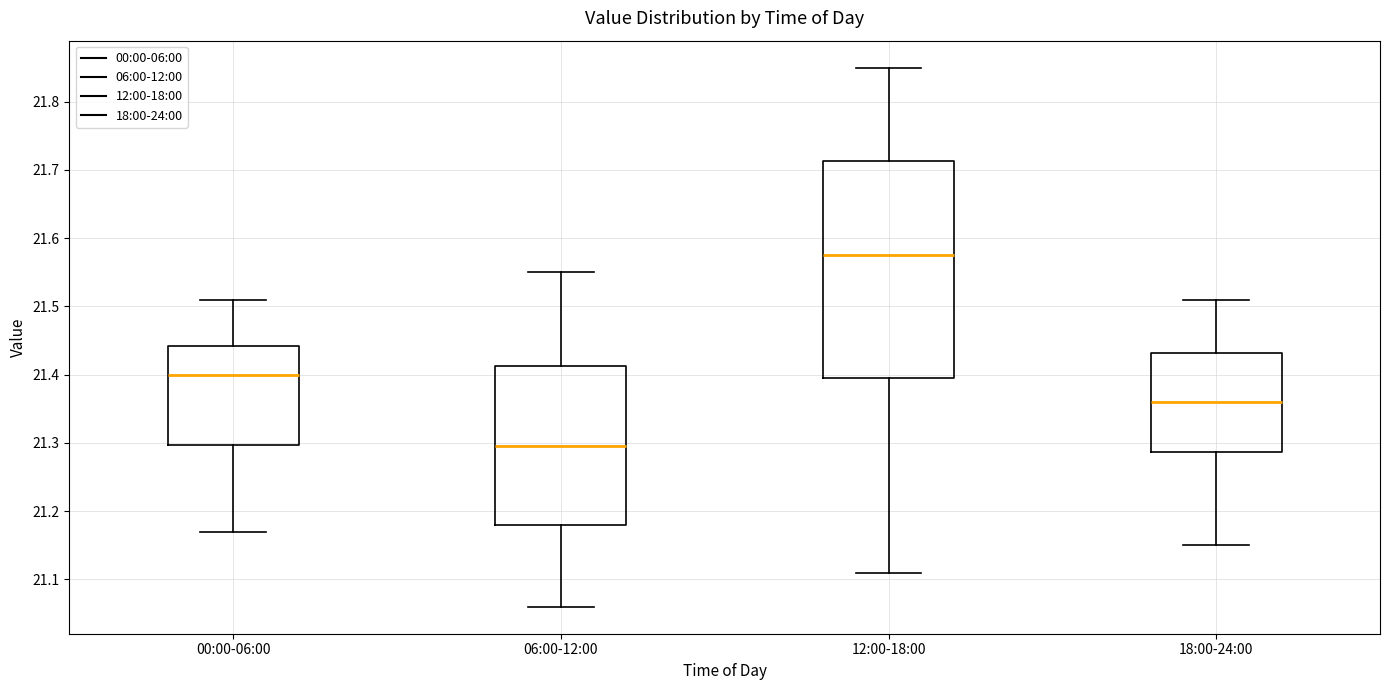

Which box has the highest median line?

12:00-18:00